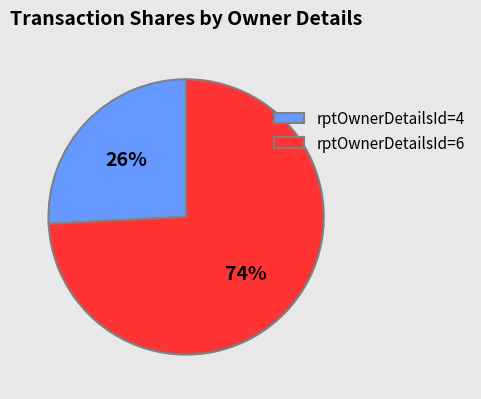

What percentage is the rptOwnerDetailsId=4 slice, to the nearest percent?

26%